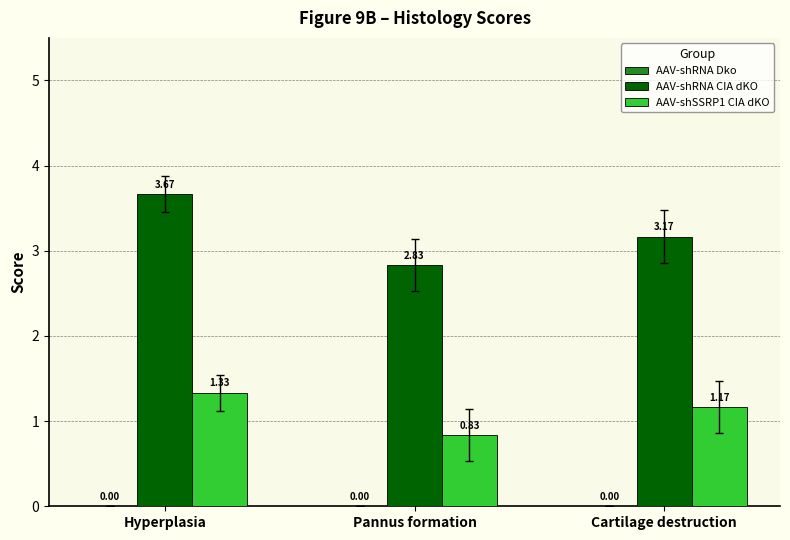

At Cartilage destruction, list the series in order from largest to smallest.

AAV-shRNA CIA dKO, AAV-shSSRP1 CIA dKO